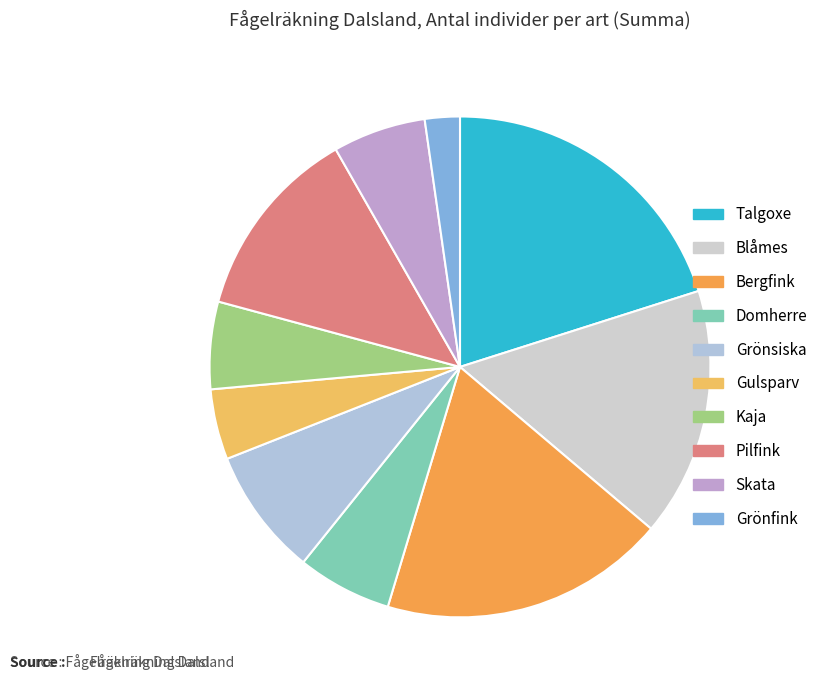

To the nearest percent, what percentage of the pie is Bergfink?

18%